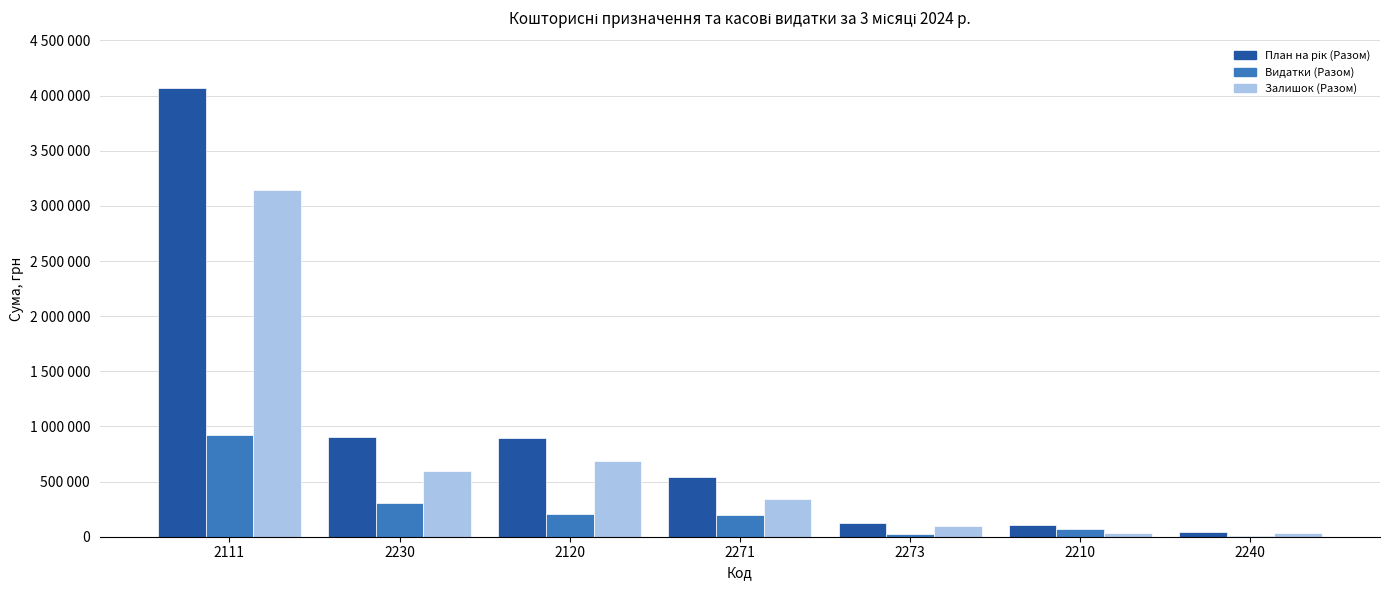

What is the sum of all План на рік (Разом) values?

6682239.3